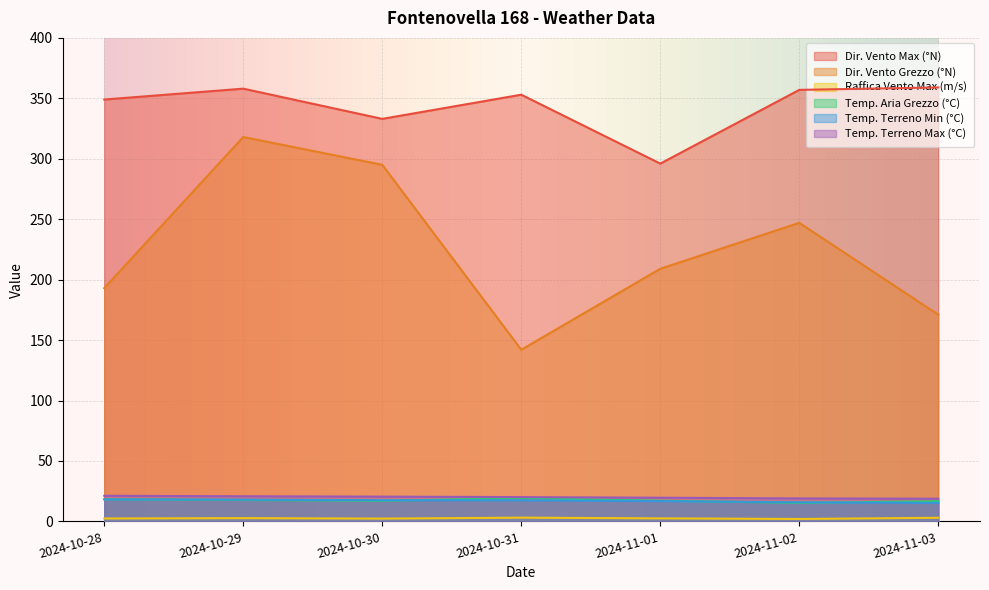

What is the difference between the second highest and second lowest values in the Raffica Vento Max (m/s) series?

0.7